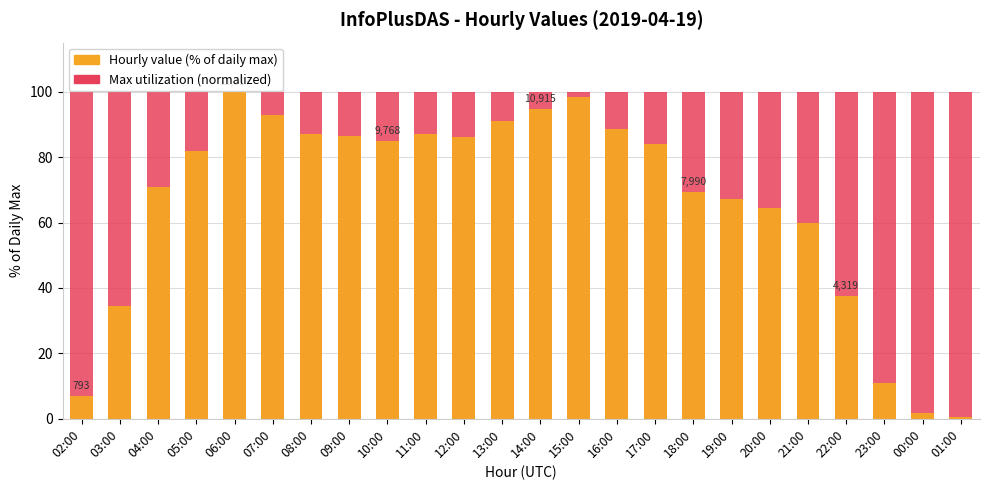

What is the approximate value of Max utilization (normalized) at 13:00?

100.0